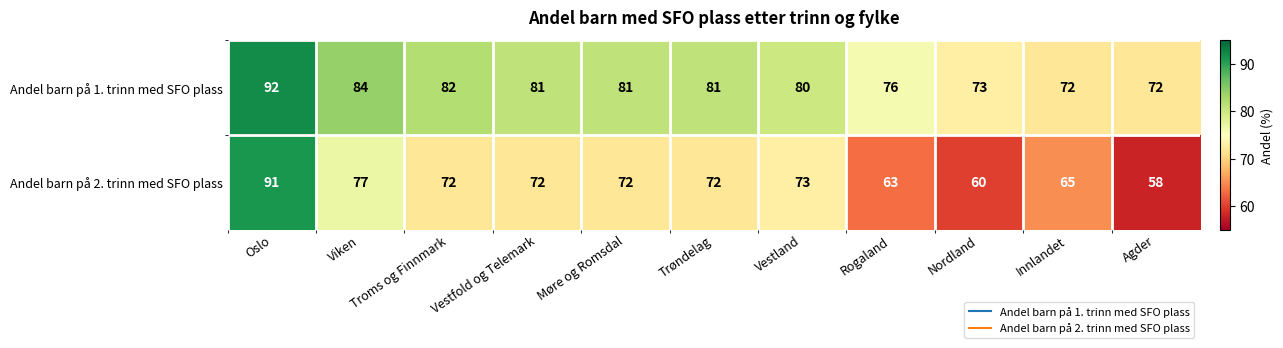

Rank the series at Agder from lowest to highest value.

Andel barn på 2. trinn med SFO plass, Andel barn på 1. trinn med SFO plass